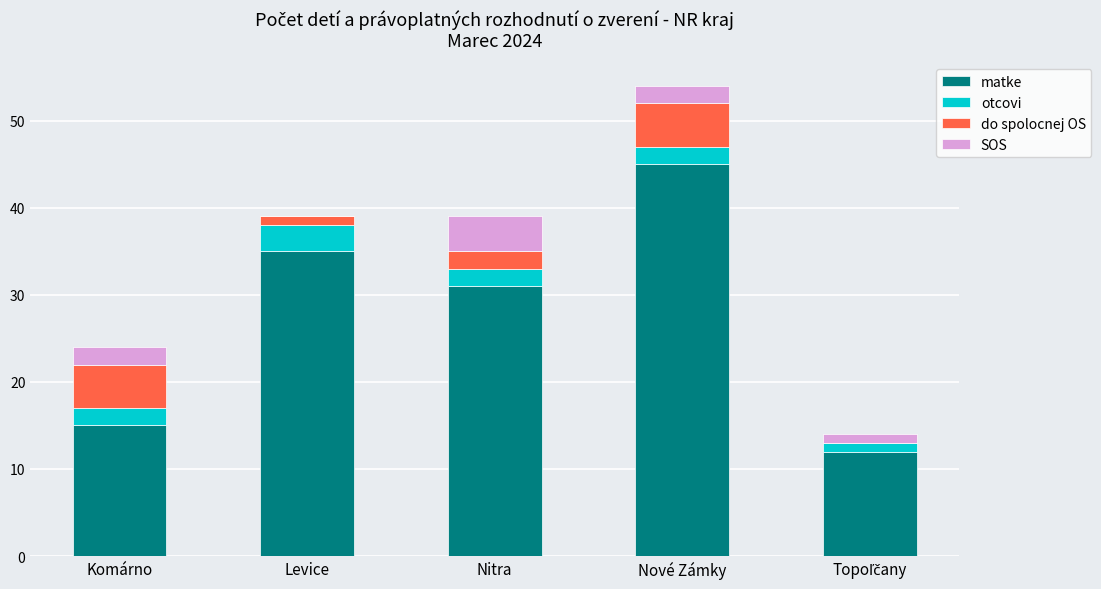

How many categories are shown in the chart?

5